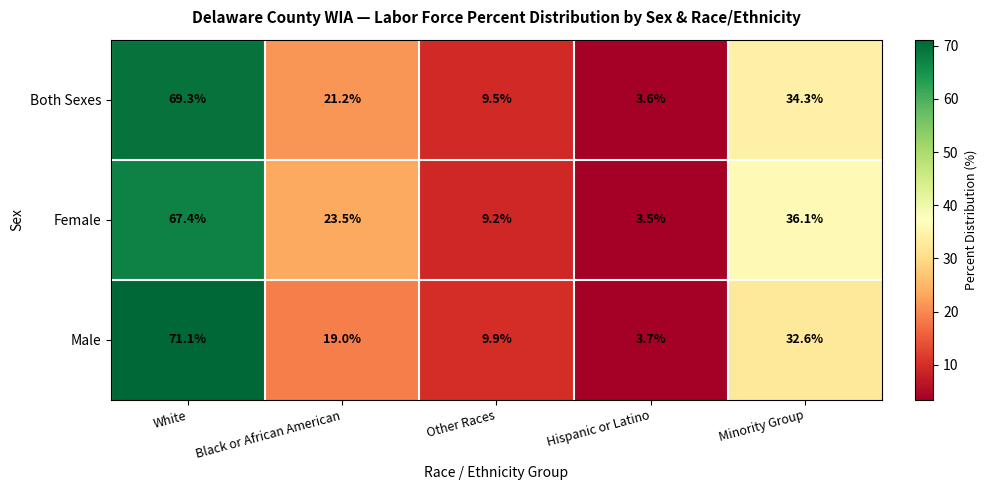

Which series has the largest total across all categories?

Female